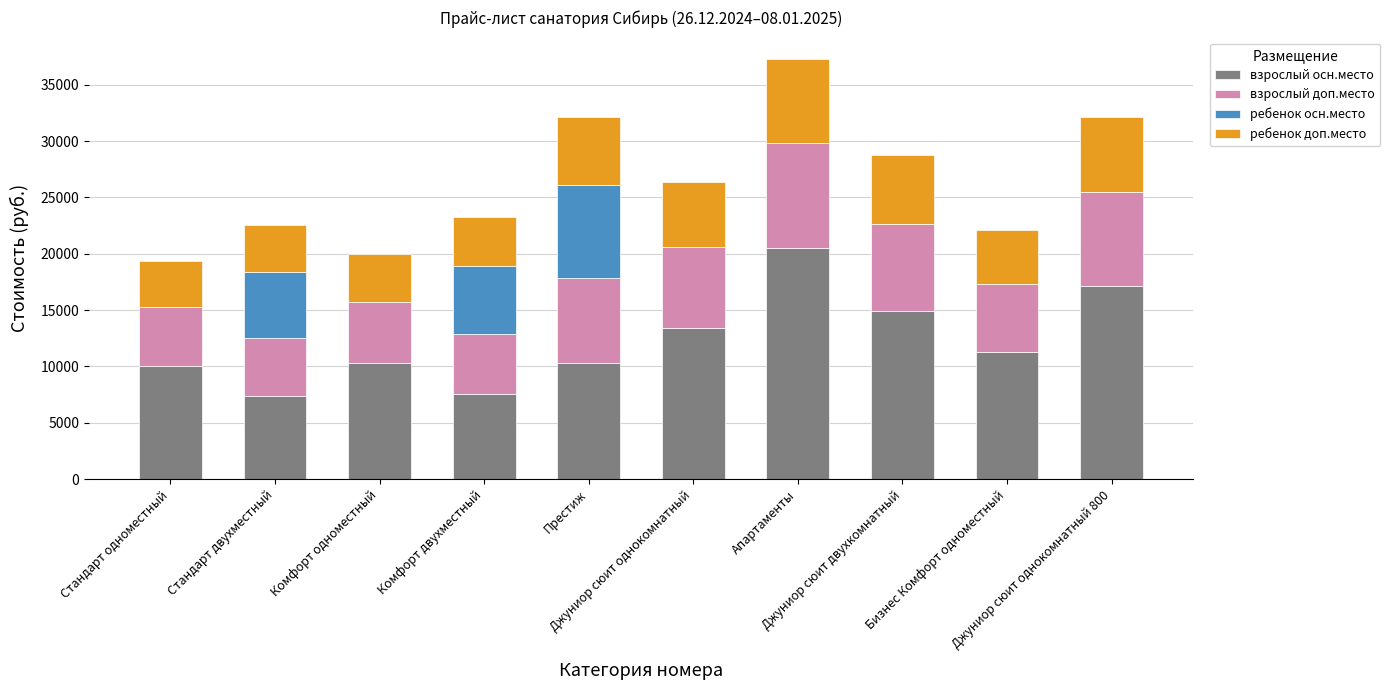

What is the maximum value for взрослый осн.место?

20480